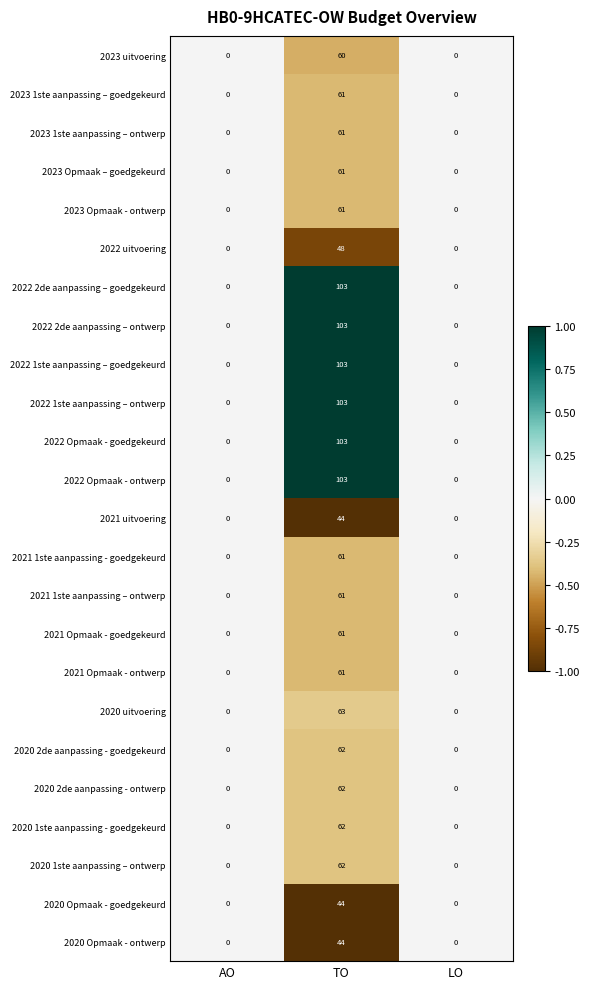

How many values in the 2020 uitvoering series exceed 0?

1